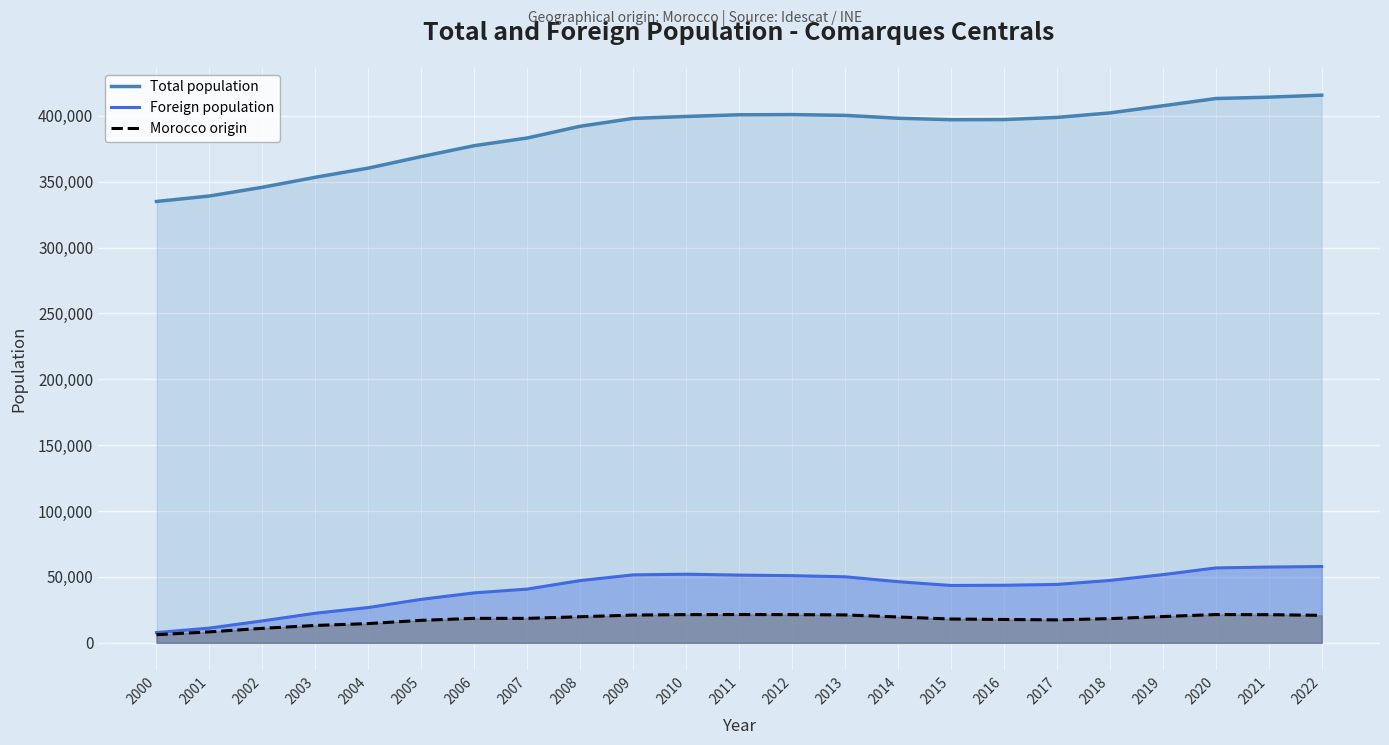

Which series has the largest total across all categories?

Total population